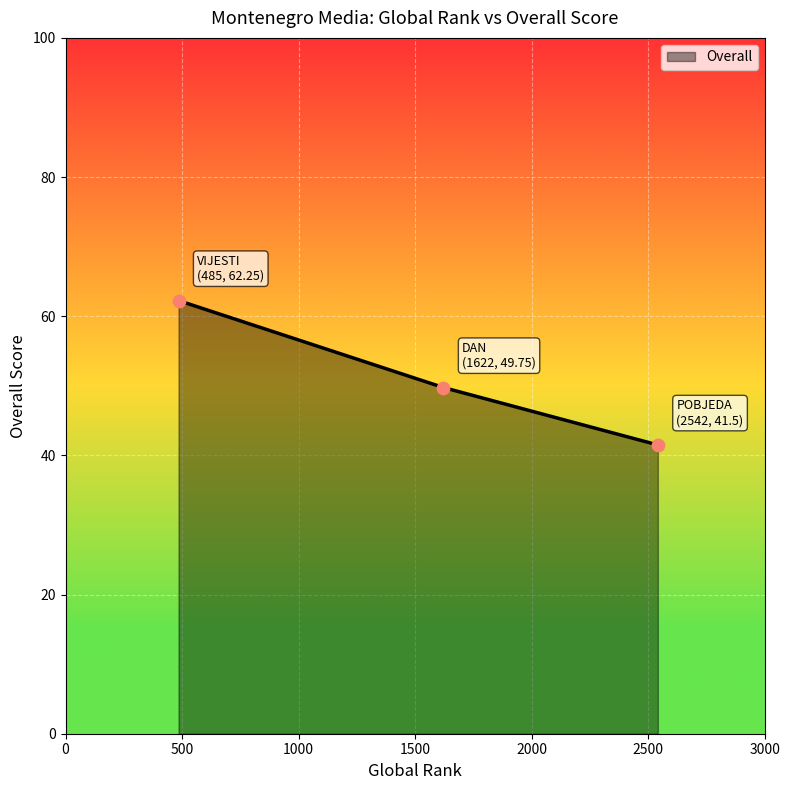

What is the average value?

51.2